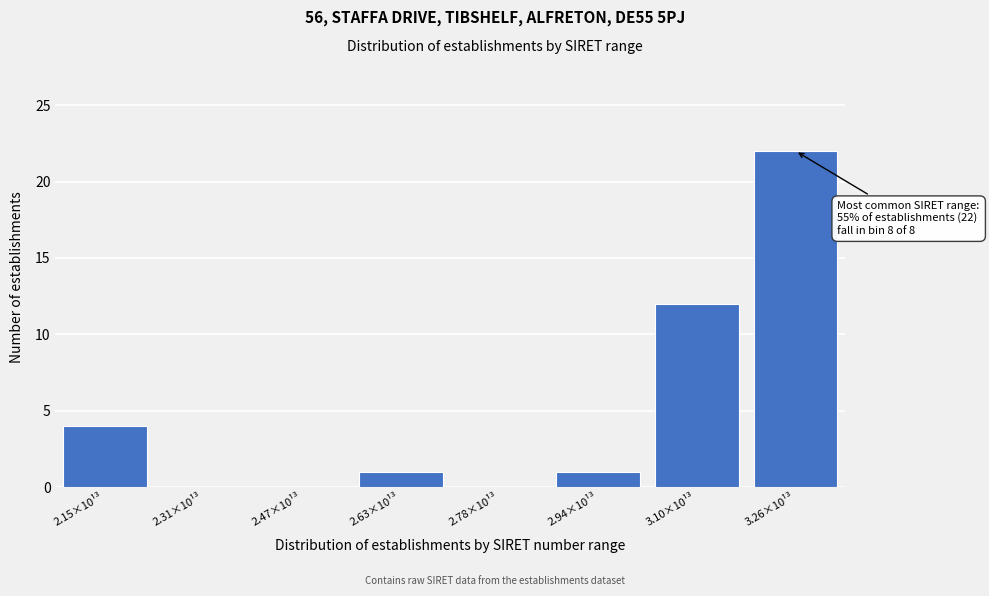

Reading right to left, list all the values displayed in this chart.

3.26×10¹³=22	3.10×10¹³=12	2.94×10¹³=1	2.78×10¹³=0	2.63×10¹³=1	2.47×10¹³=0	2.31×10¹³=0	2.15×10¹³=4